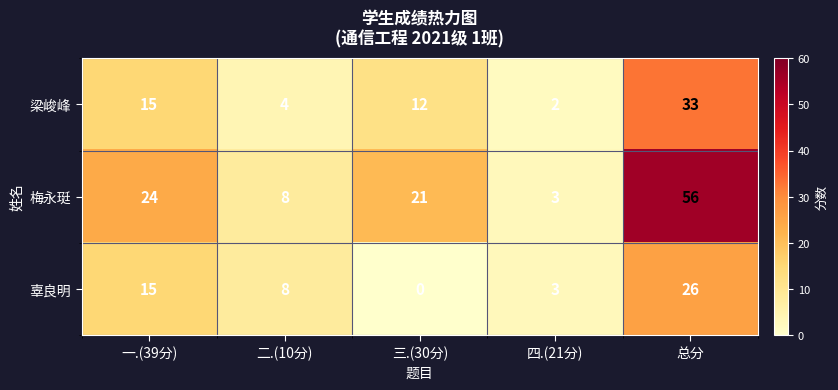

Which series has the largest range (max minus min)?

梅永珽